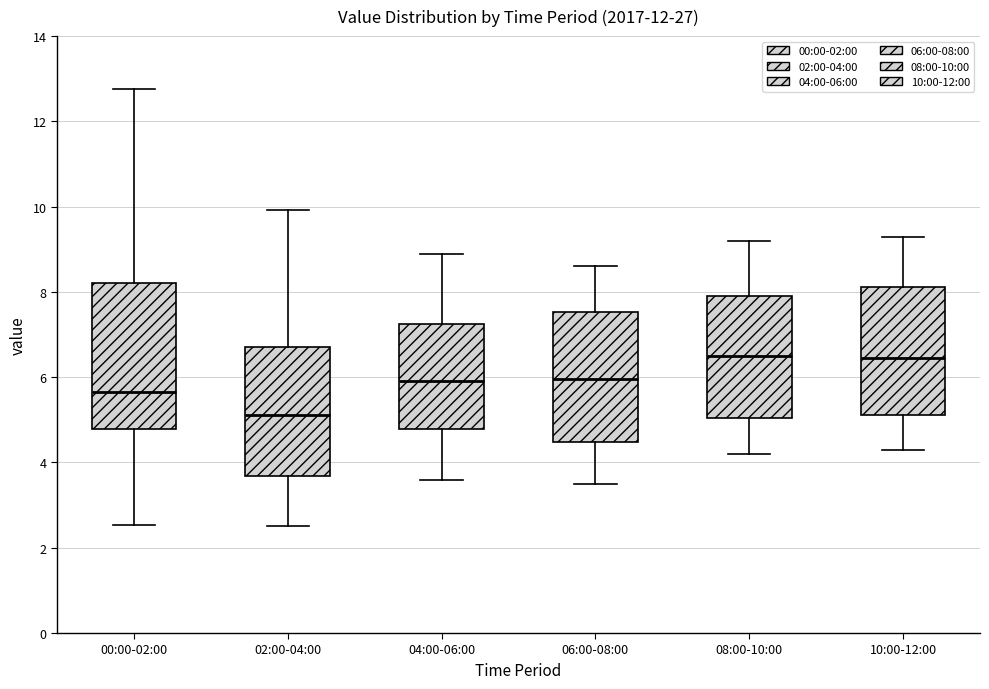

Reading left to right, transcribe this box plot: for each box, give where its median line is, the range the box spans, and where its two whiskers end, as read against the y-axis. The values are not printed on the chart, so give them approximately, as read against the axis.

00:00-02:00: median 5.6, box 4.8 to 8.2, whiskers 2.6 to 12.8
02:00-04:00: median 5.2, box 3.6 to 6.8, whiskers 2.6 to 10.0
04:00-06:00: median 6.0, box 4.8 to 7.2, whiskers 3.6 to 9.0
06:00-08:00: median 6.0, box 4.4 to 7.6, whiskers 3.6 to 8.6
08:00-10:00: median 6.6, box 5.0 to 8.0, whiskers 4.2 to 9.2
10:00-12:00: median 6.4, box 5.2 to 8.2, whiskers 4.4 to 9.4